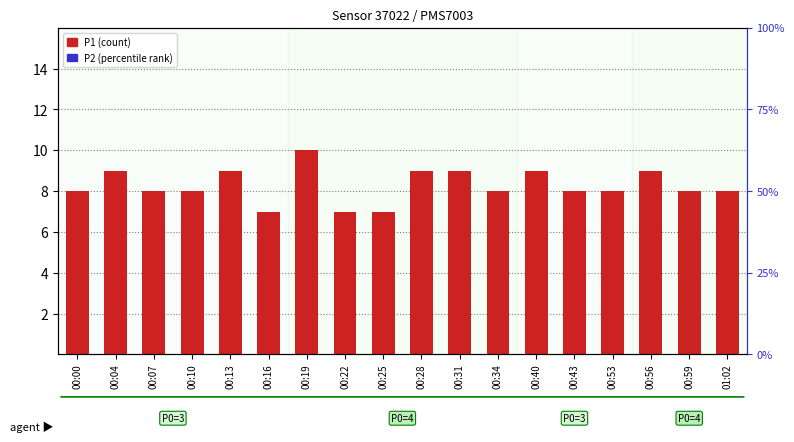

Which series contains the lowest Y value?

P1